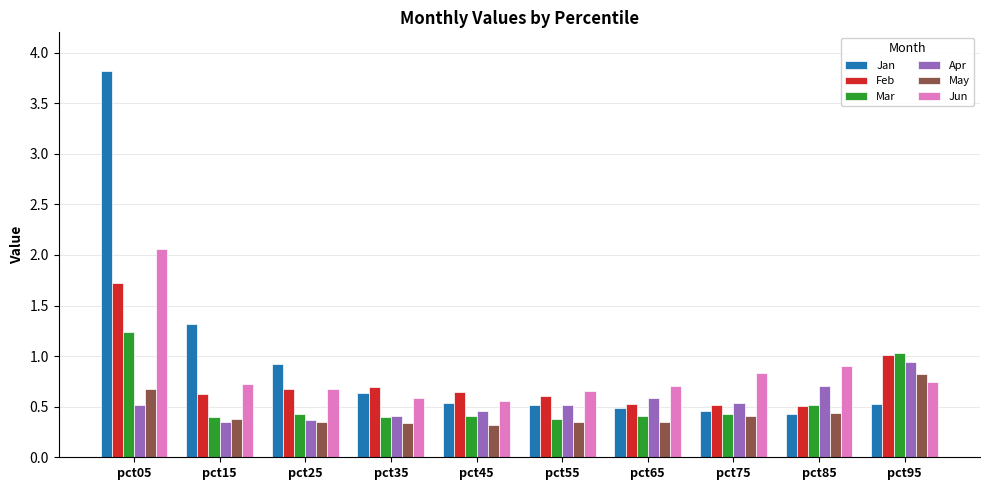

What is the difference between the maximum and minimum values in the Feb series?

1.2